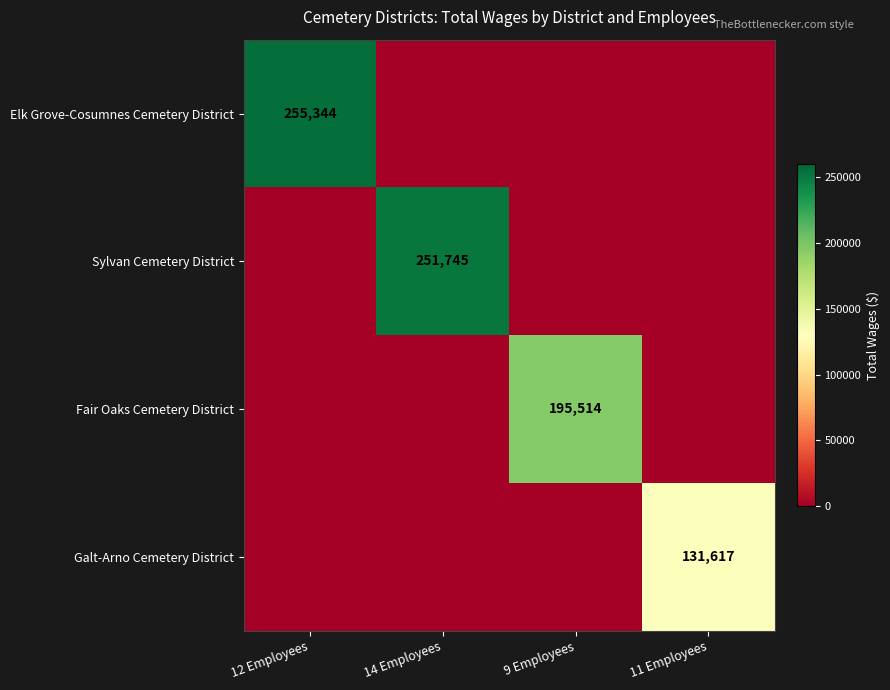

The Elk Grove-Cosumnes Cemetery District series shows 382943 at 12 Employees. True or false?

False